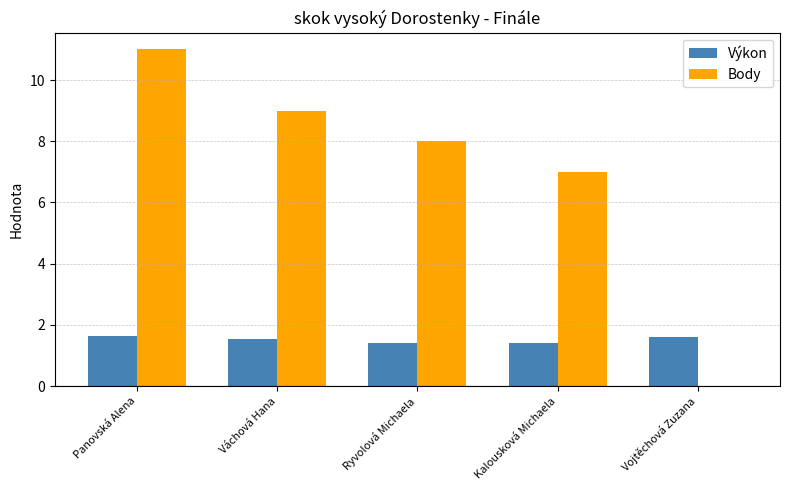

Between Ryvolová Michaela and Vojtěchová Zuzana, which series saw the biggest shift?

Body